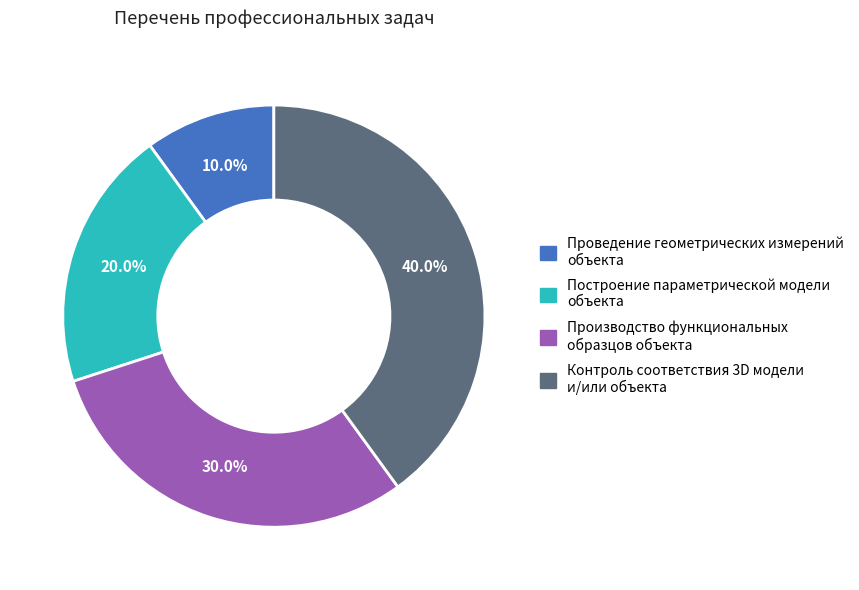

Approximately how many times larger is the value at Построение параметрической модели объекта compared to Контроль соответствия 3D модели и/или объекта?

0.5